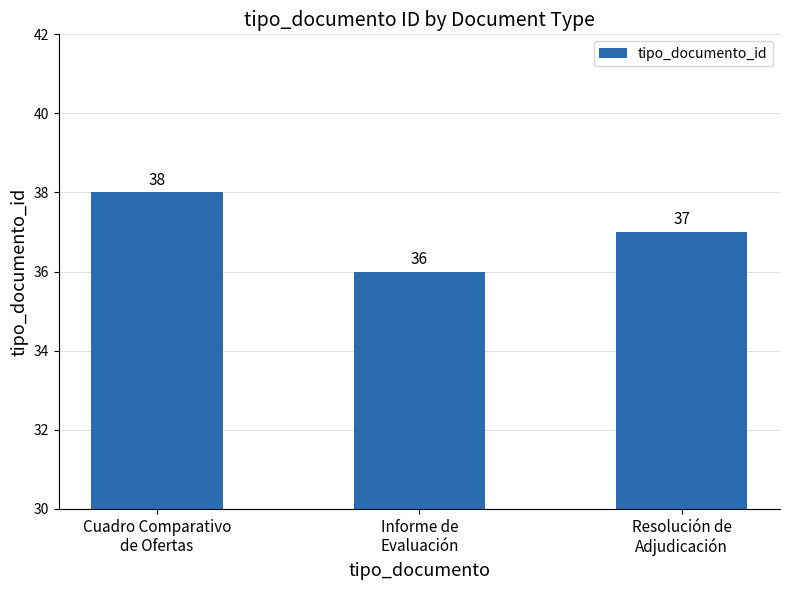

What is the difference between the maximum and minimum values?

2